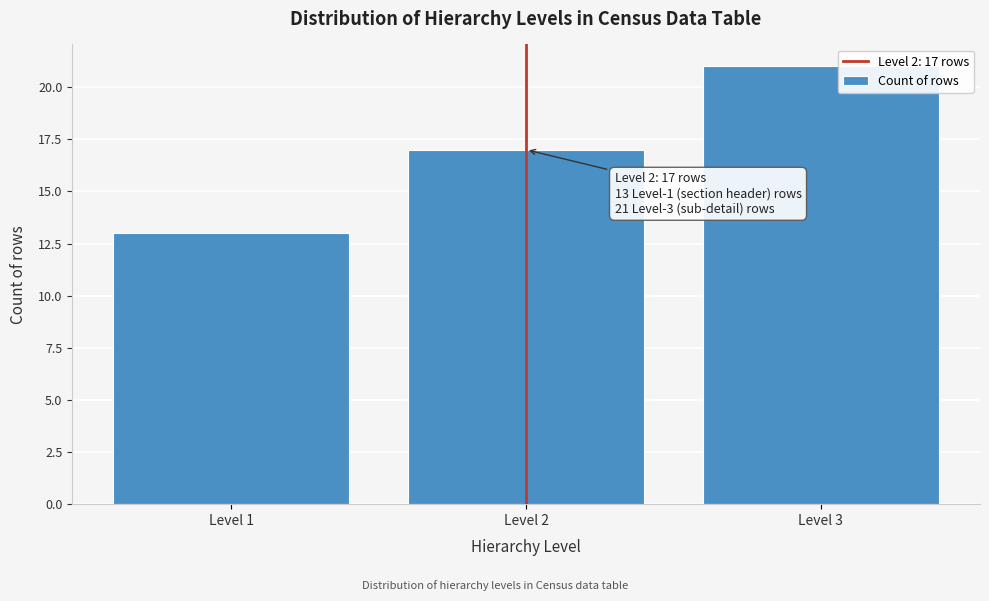

Reading right to left, list all the values displayed in this chart.

21	17	13